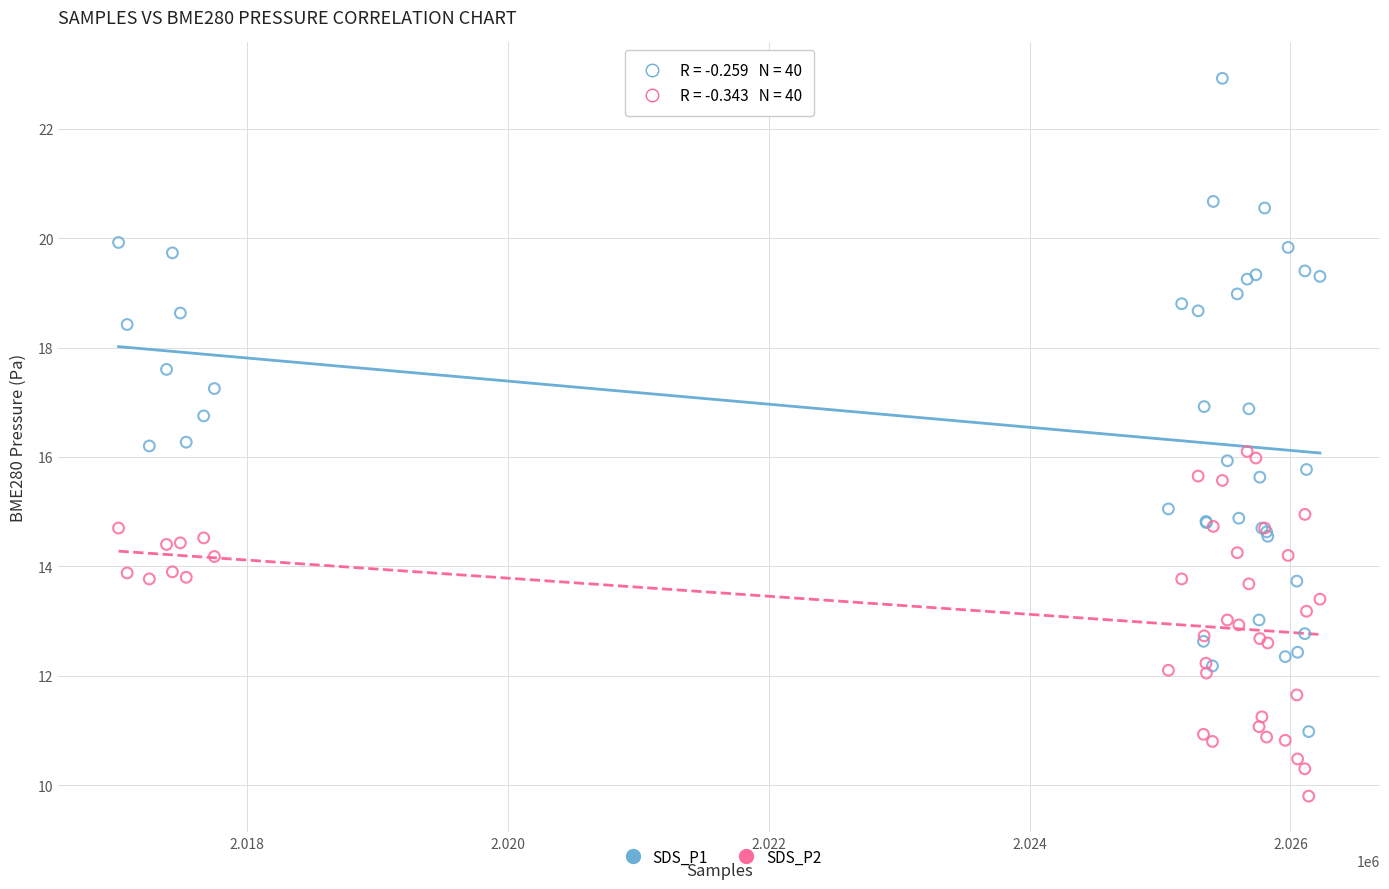

Which series has the largest Y range (max minus min)?

SDS_P1